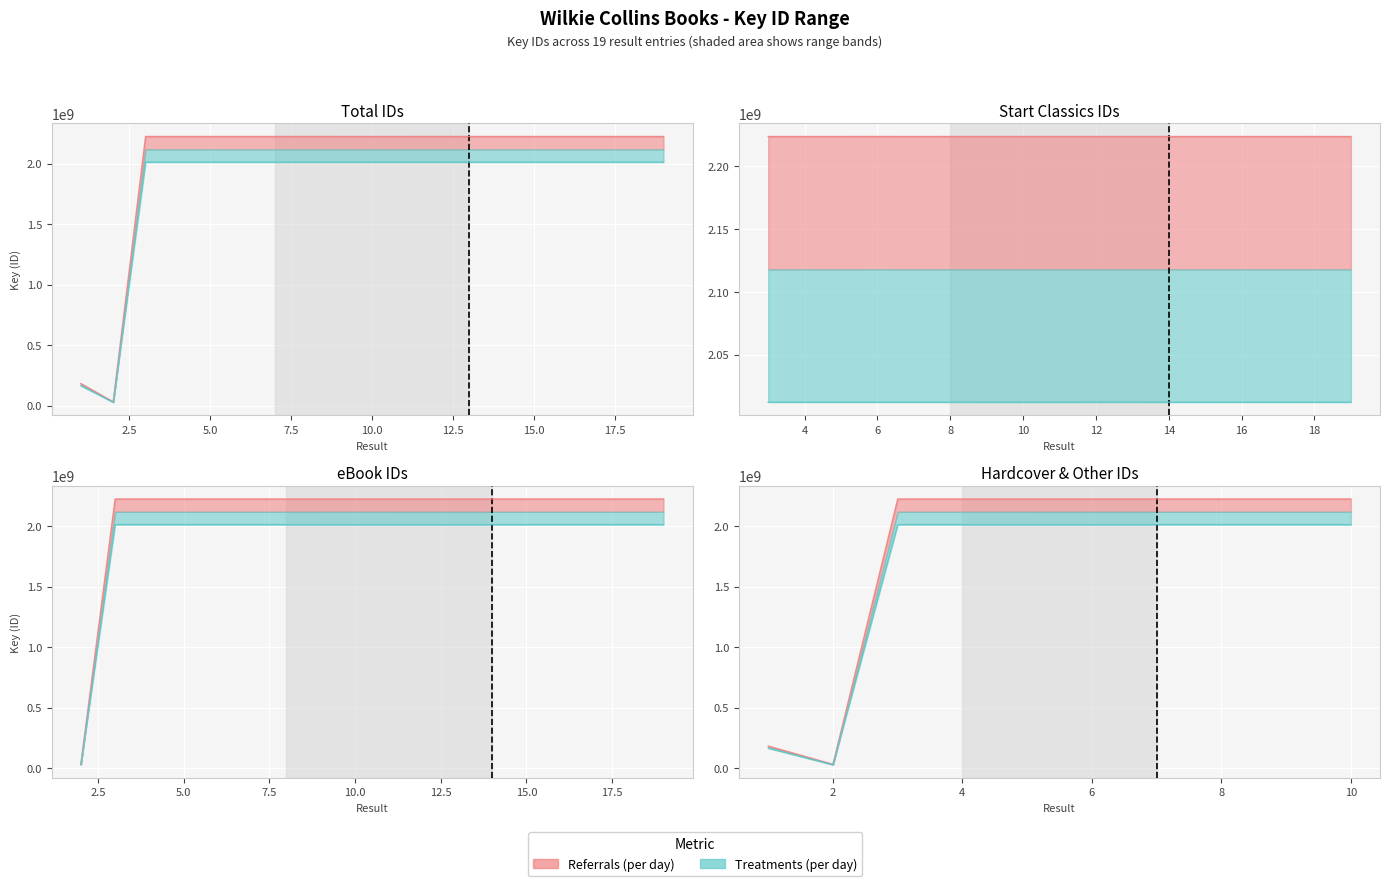

What is the value of the 2nd point from the left?

31846295.2